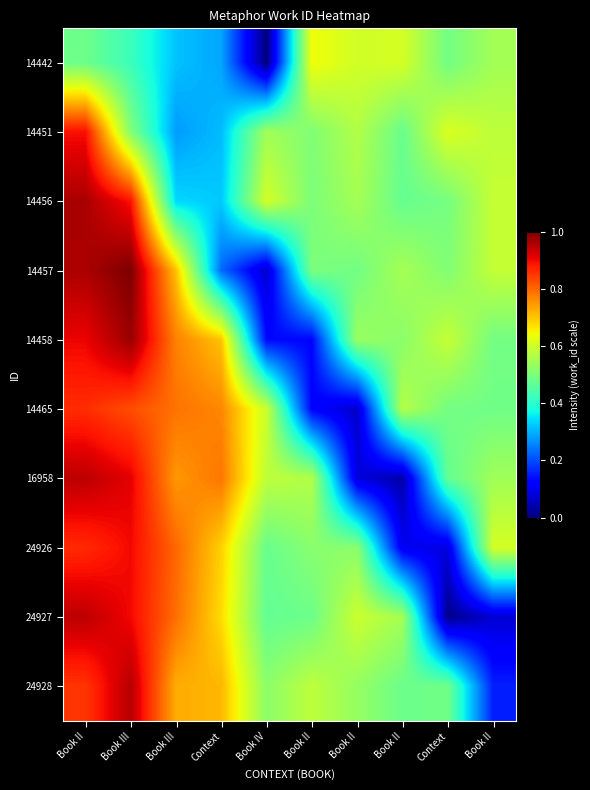

What is the spread (max minus min) of values at Book III?

0.6